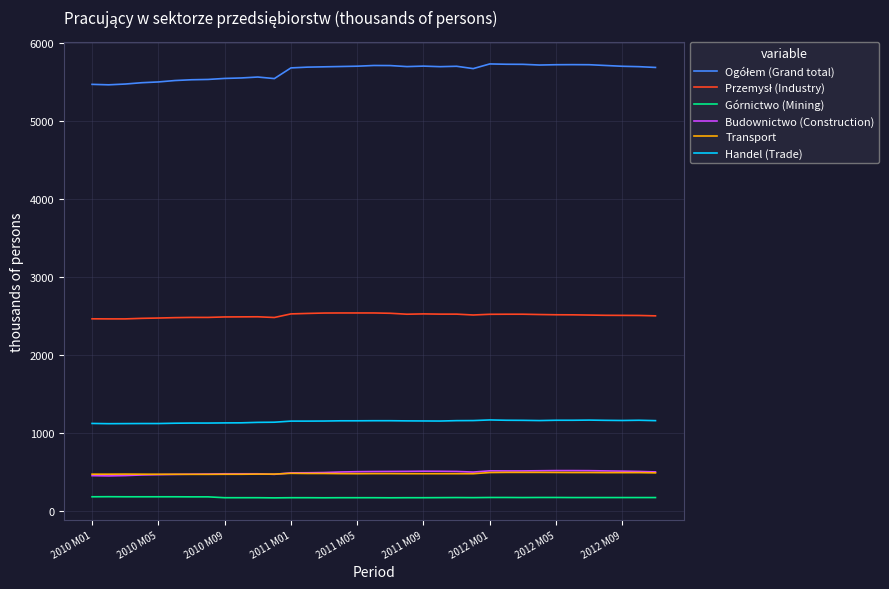

Count the number of data series in this chart.

6